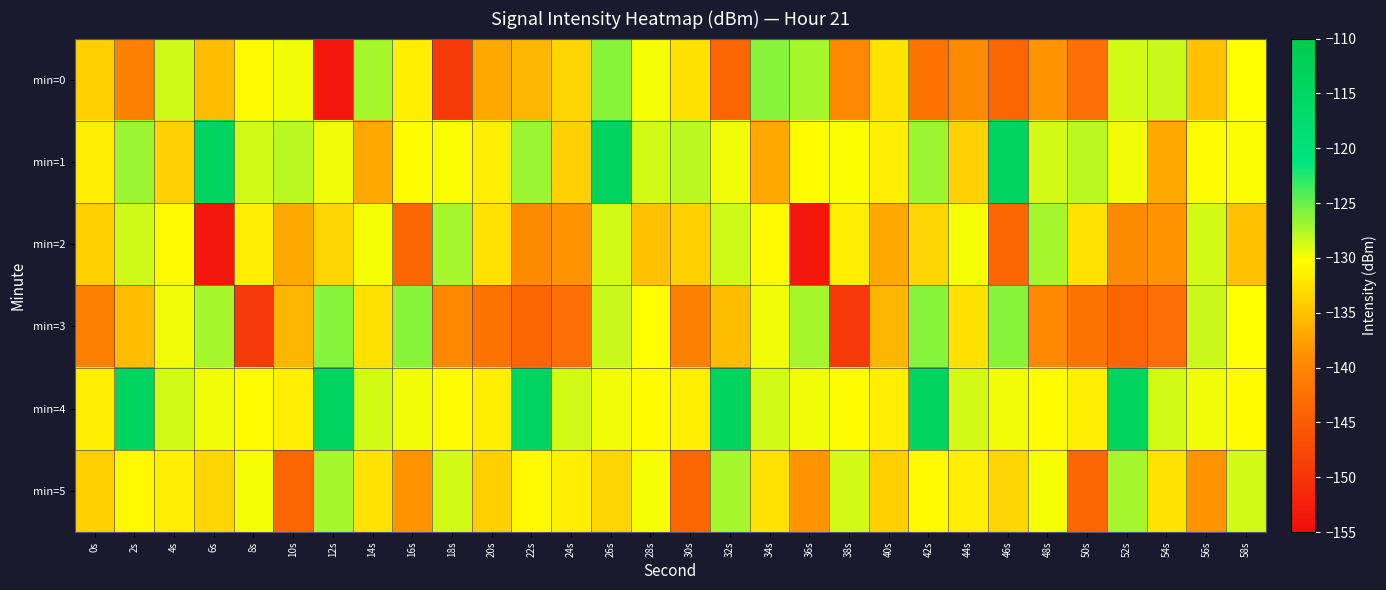

Count the number of categories in the chart.

30